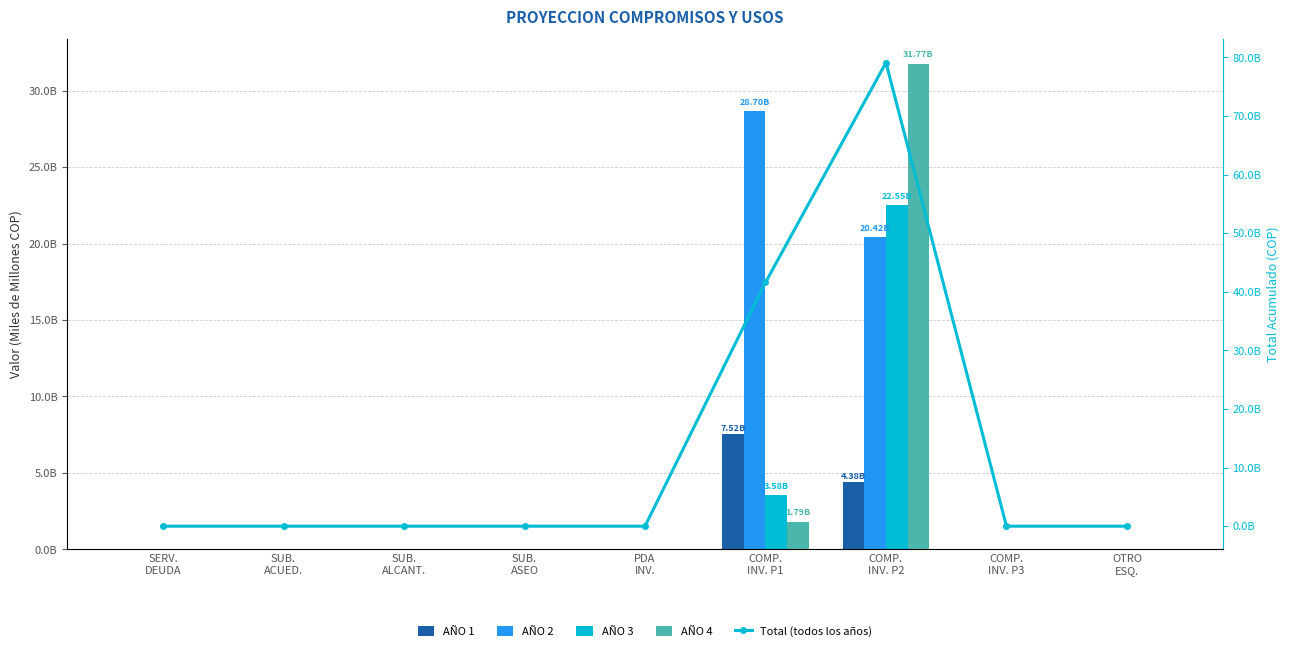

How many distinct data groups are displayed?

5